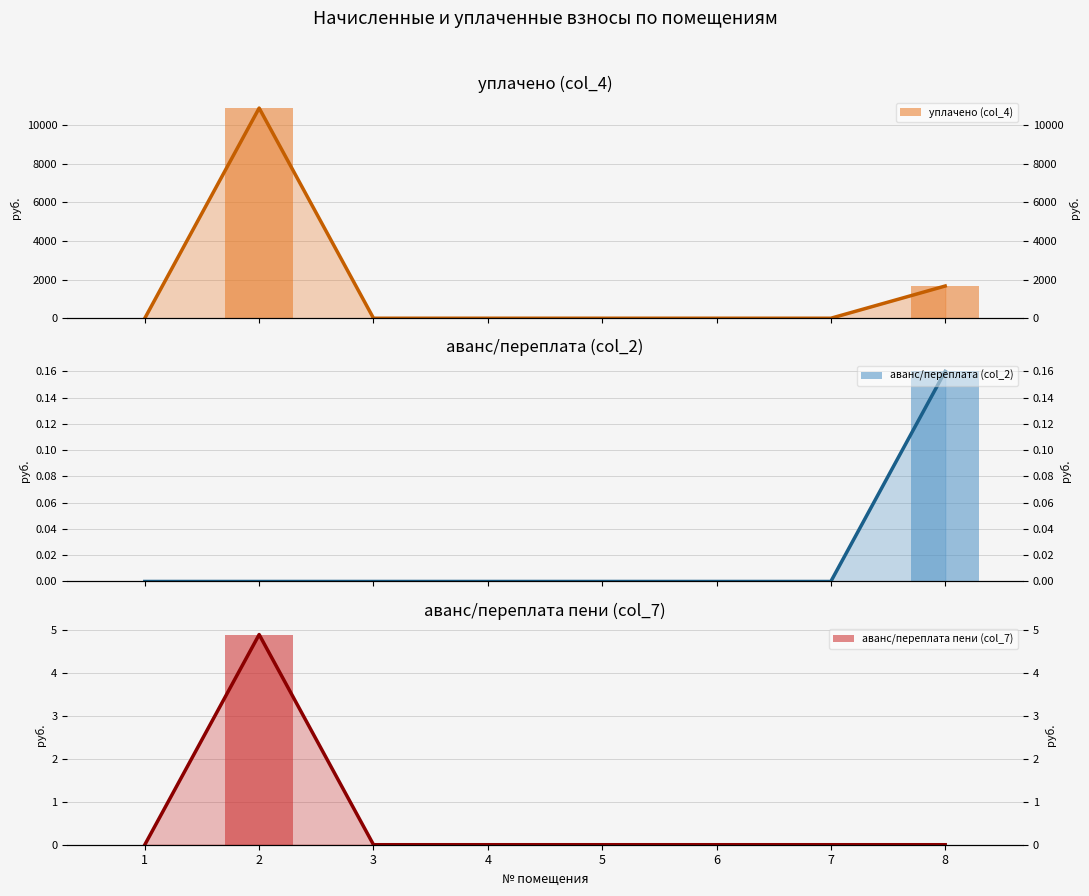

Does the chart contain any negative values?

No